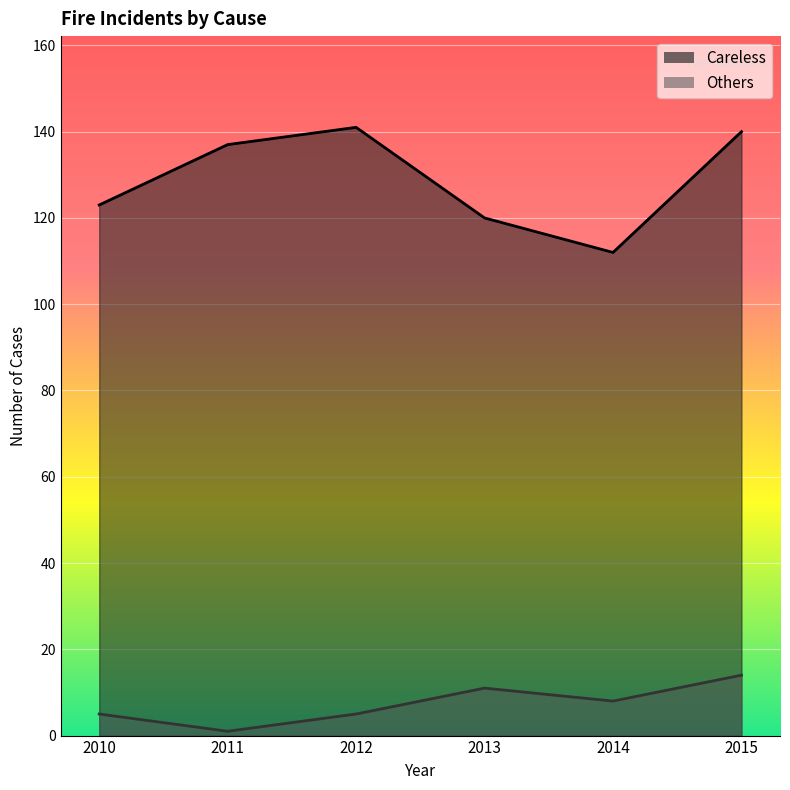

True or false: Careless and Others cross at least once.

False